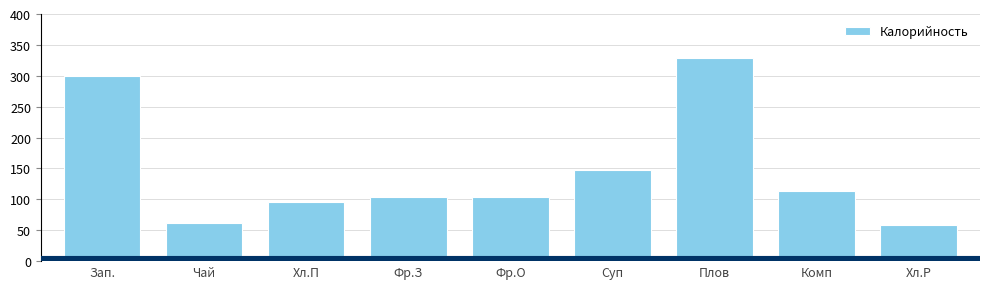

The value at Плов is 587.4. True or false?

False